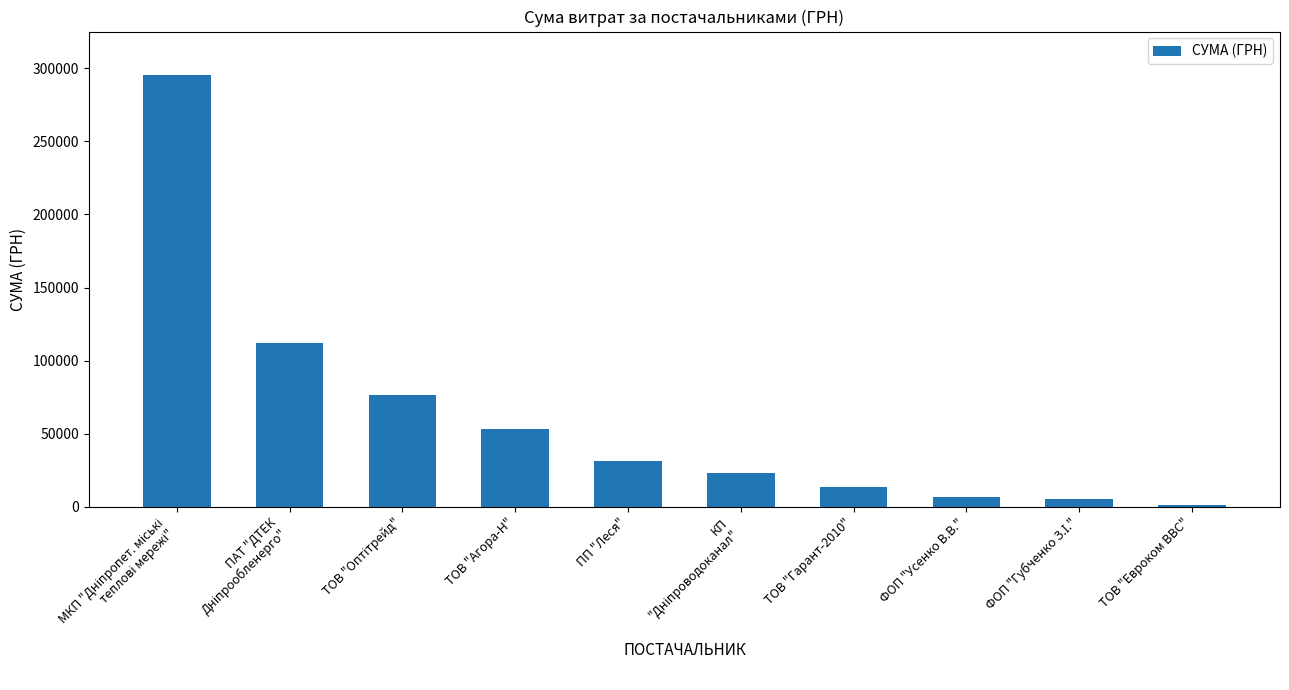

At which category does the chart reach its minimum across all series?

ТОВ "Евроком ВВС"